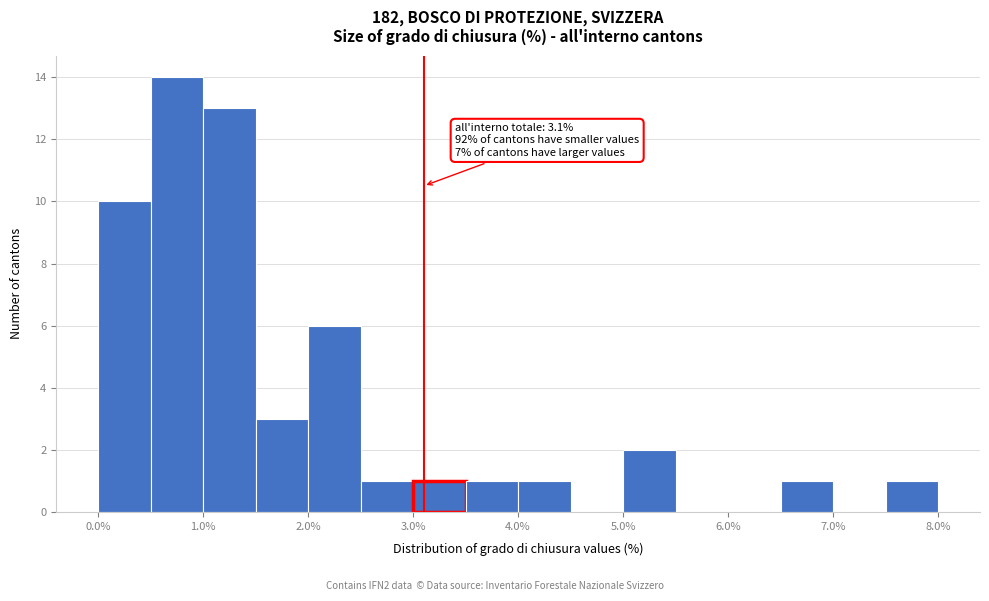

Over which range of the x-axis is the bar tallest?

0.5 to 1.0